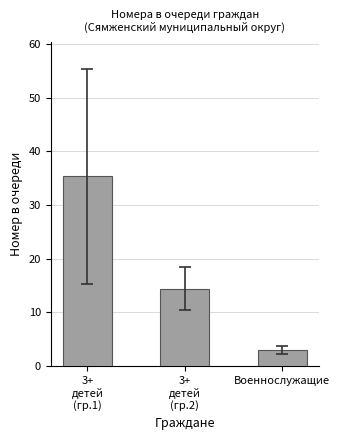

List the labels in order of value, smallest first.

Военнослужащие, 3+
детей
(гр.2), 3+
детей
(гр.1)